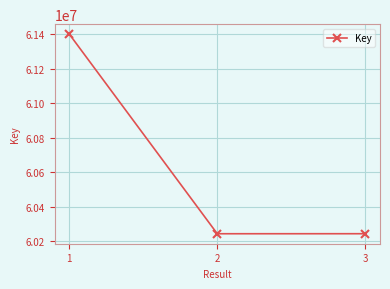

Where is the data nearest to the value 60822921?

3